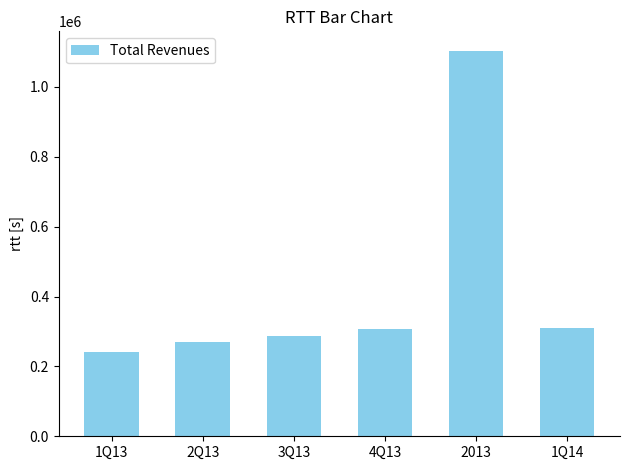

Reading left to right, extract all data points from this chart.

240401.0	269054.0	288320.8	306179.3	1103956.1	311151.1